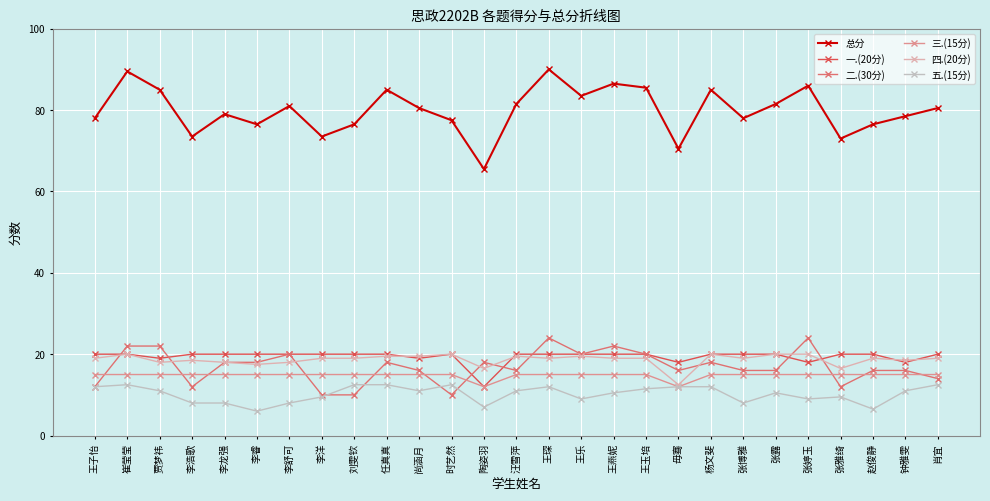

Does the chart have visible grid lines?

Yes